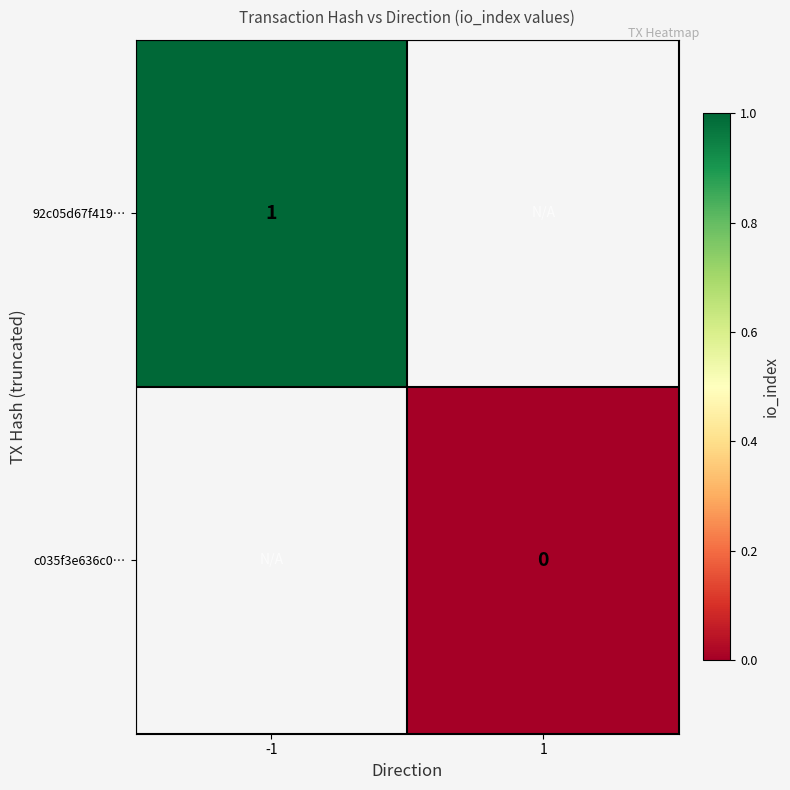

Is it true that 92c05d67f419… equals 1 at -1?

True